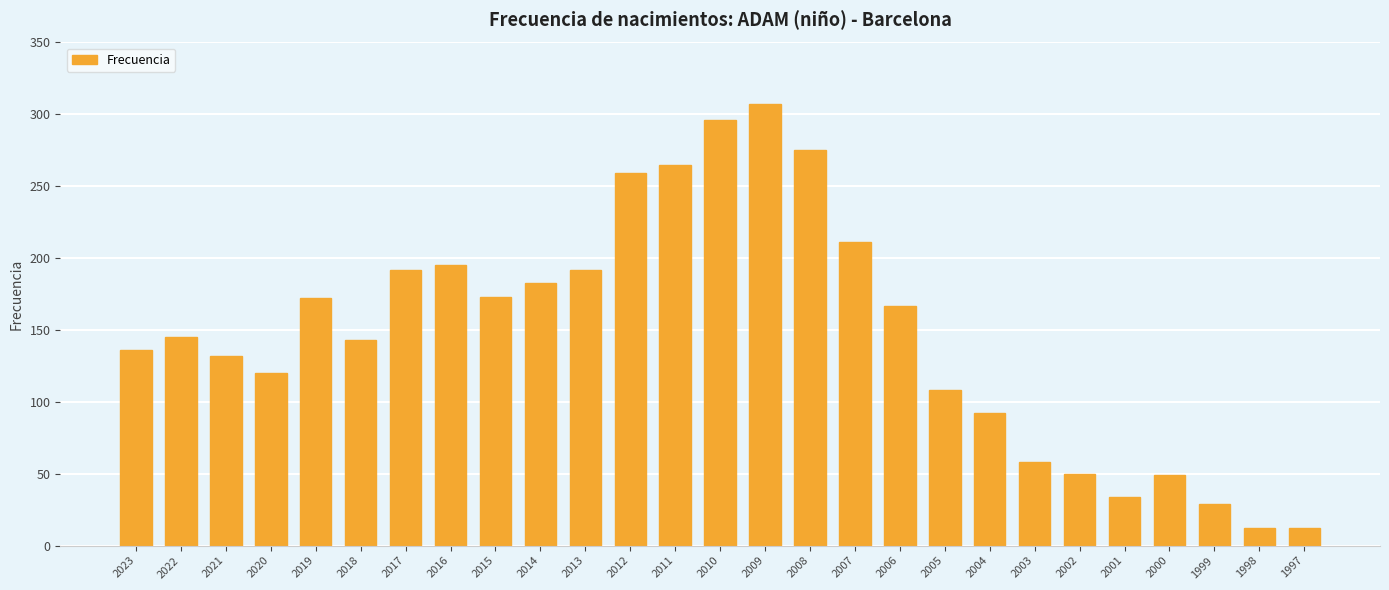

Which category has the highest value across all series?

2009